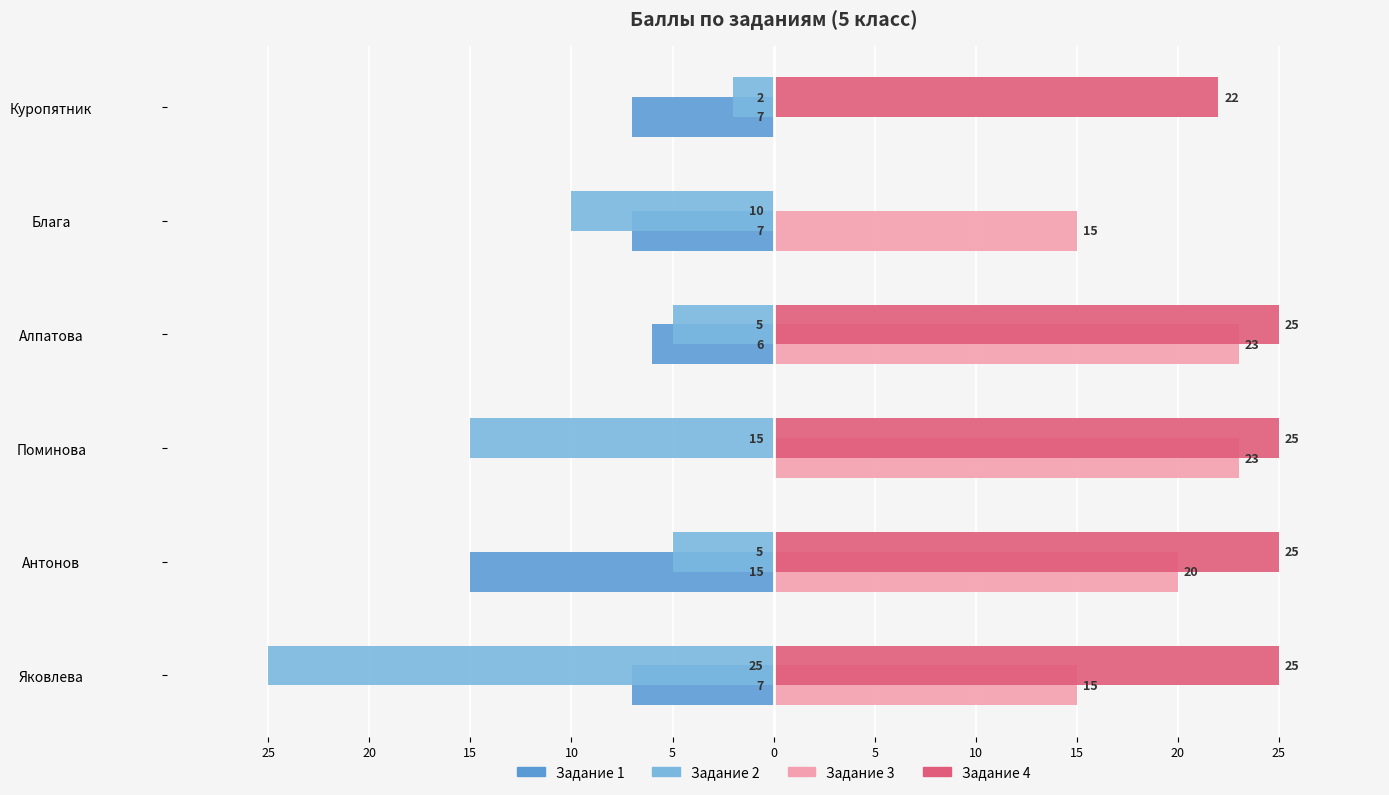

What are all the series names shown in the legend?

Задание 1, Задание 2, Задание 3, Задание 4